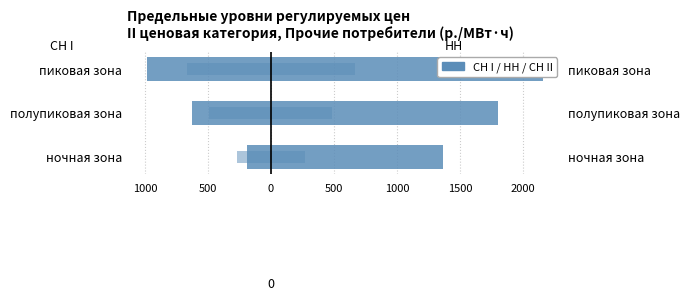

Is it true that СН I equals -191.5 at ночная зона?

True